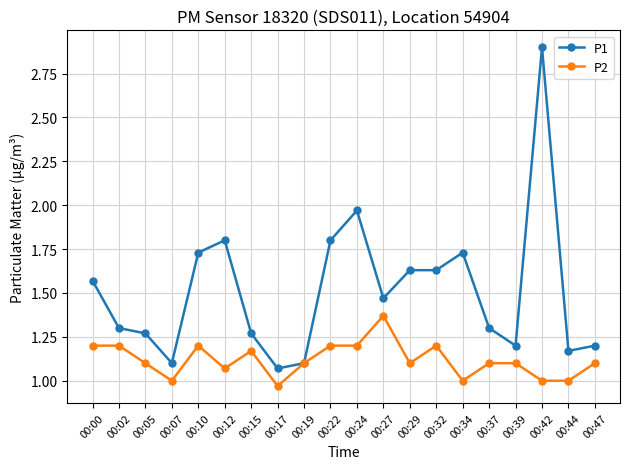

How many data points does each series have?

20